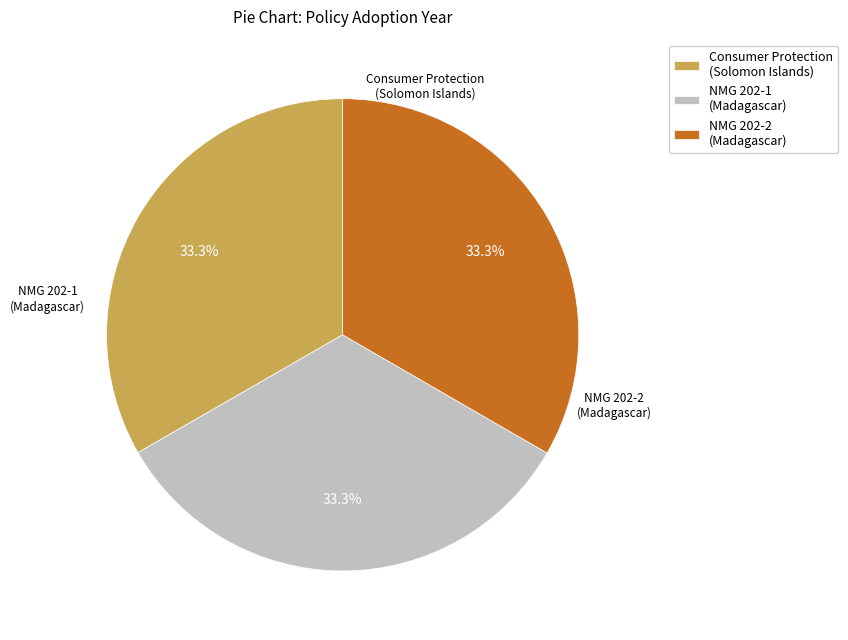

What is the ratio of the value at NMG 202-1 (Madagascar) to the value at Consumer Protection (Solomon Islands)?

1.0